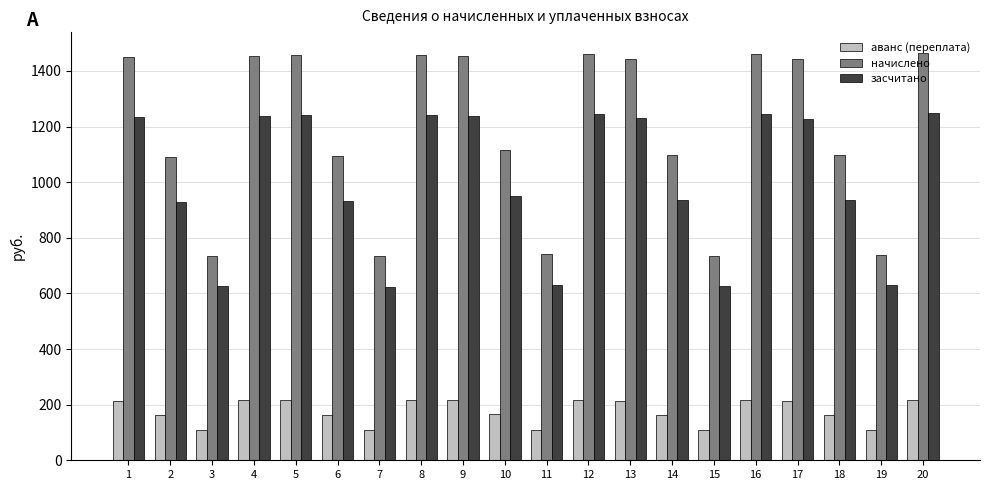

Is the value of начислено at 6 greater than the value of засчитано at 8?

No